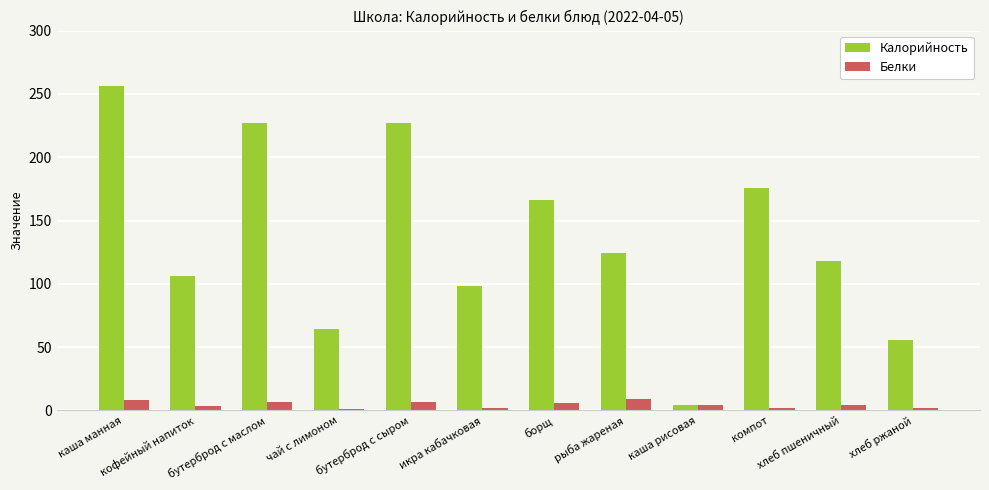

What is the label of the 7th bar from the left?

борщ